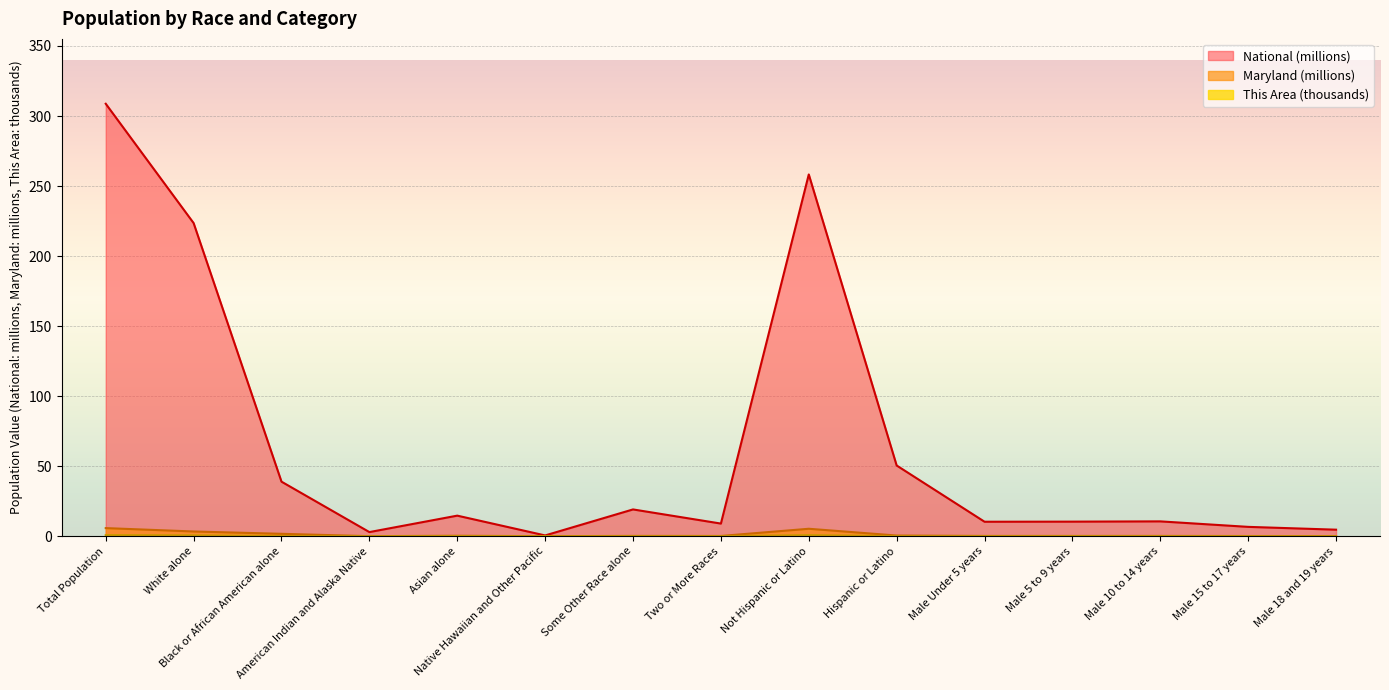

At which label is Maryland closest to 2?

Black or African American alone